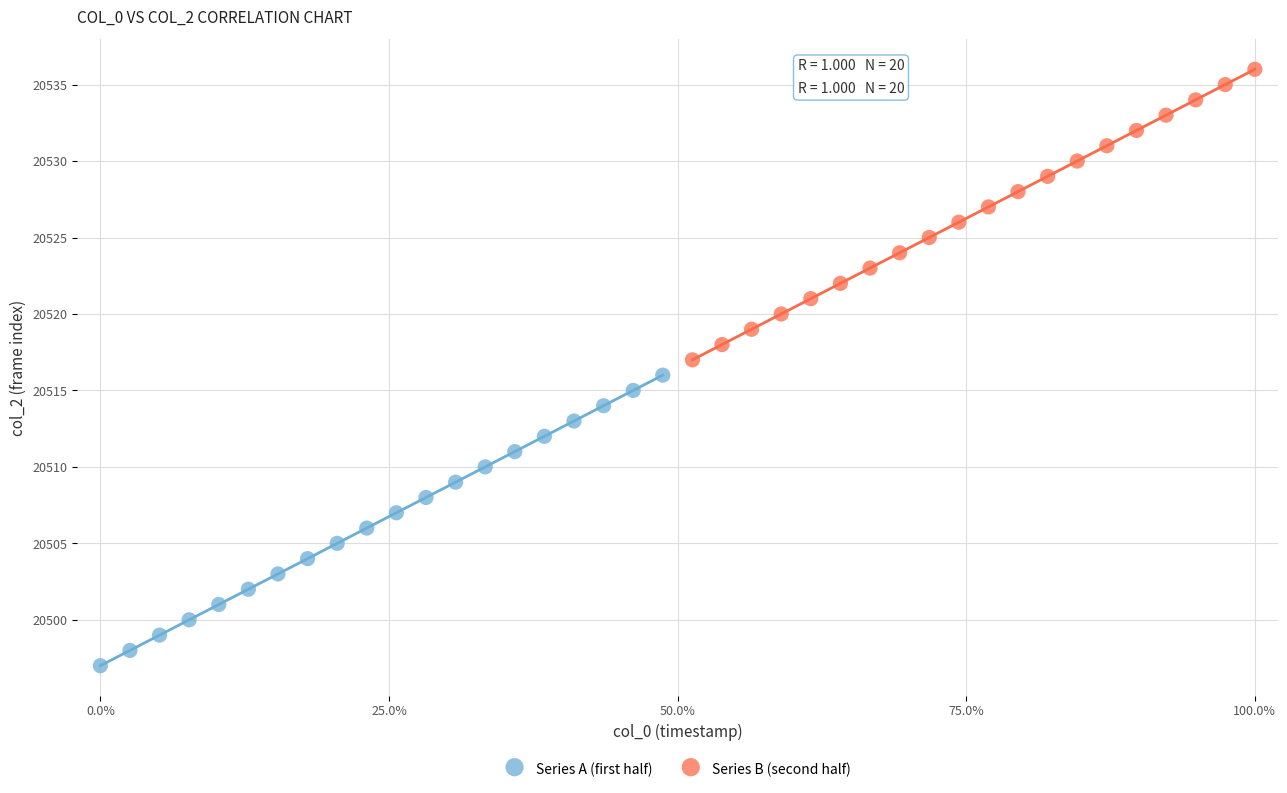

Which series contains the lowest Y value?

Series A (first half)